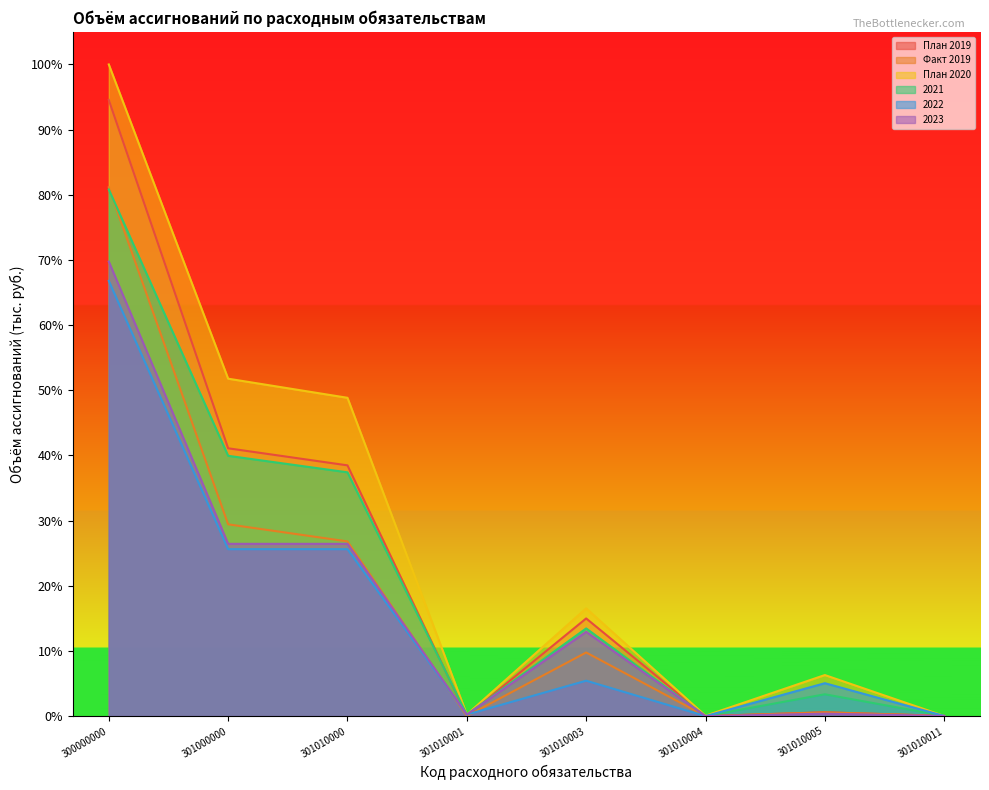

True or false: 2022 and 2023 cross at least once.

False